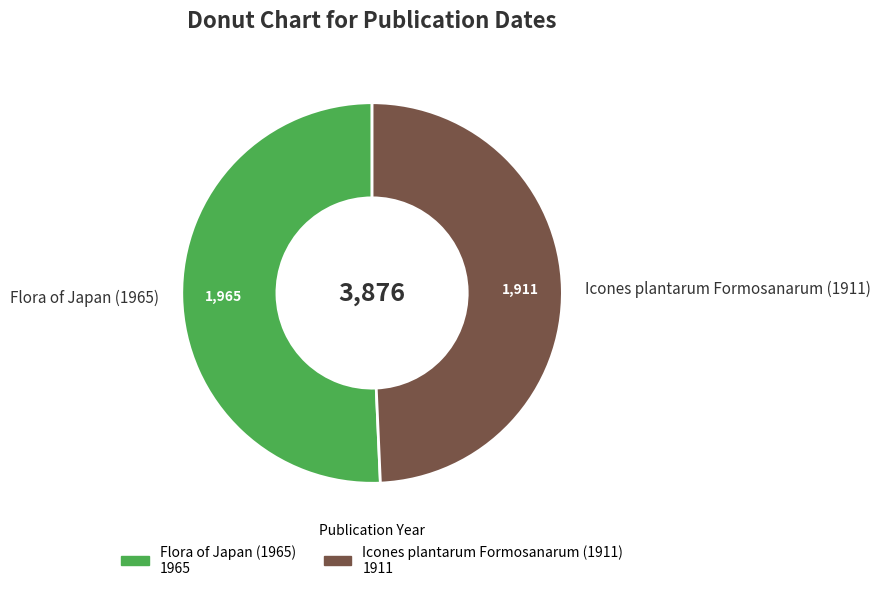

Approximately how many times larger is the value at Flora of Japan (1965) compared to Icones plantarum Formosanarum (1911)?

1.0